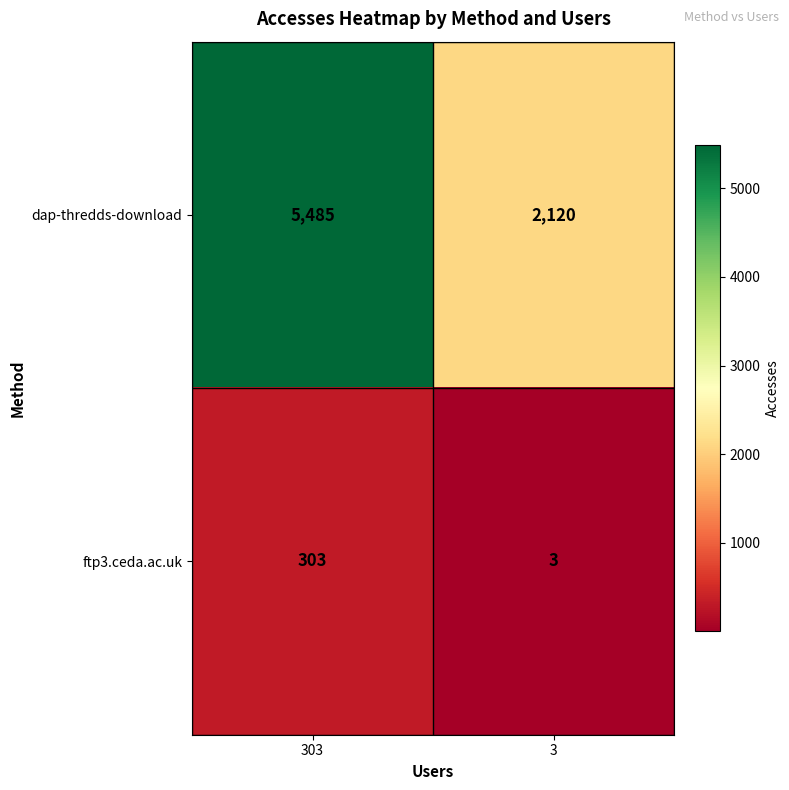

List the series in order of their peak value, lowest first.

ftp3.ceda.ac.uk, dap-thredds-download